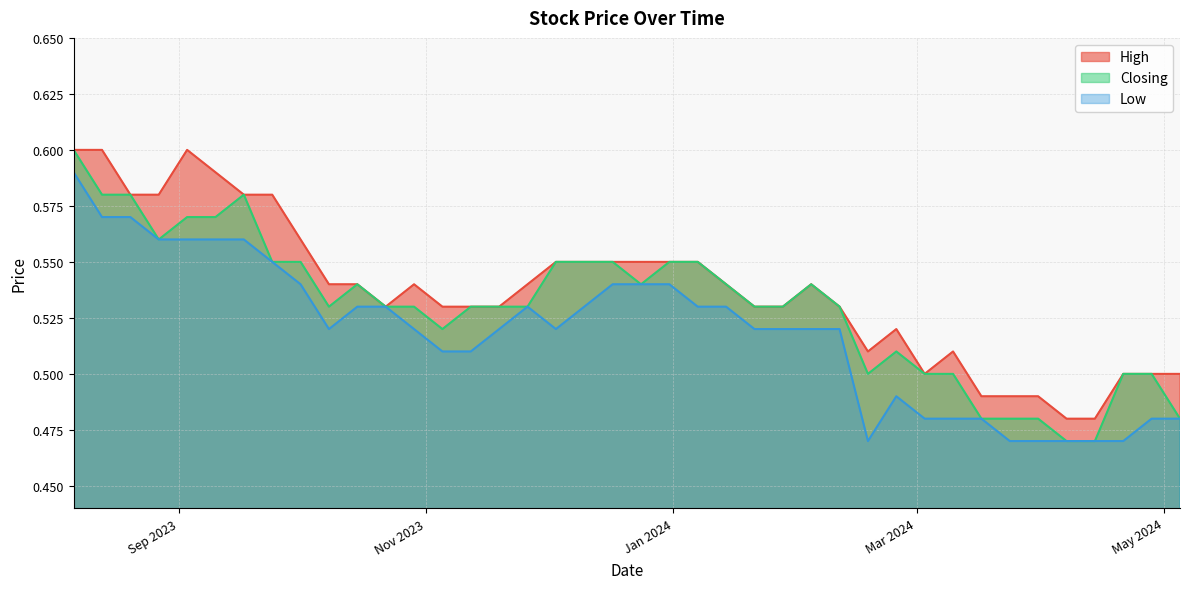

Count the number of data series in this chart.

3